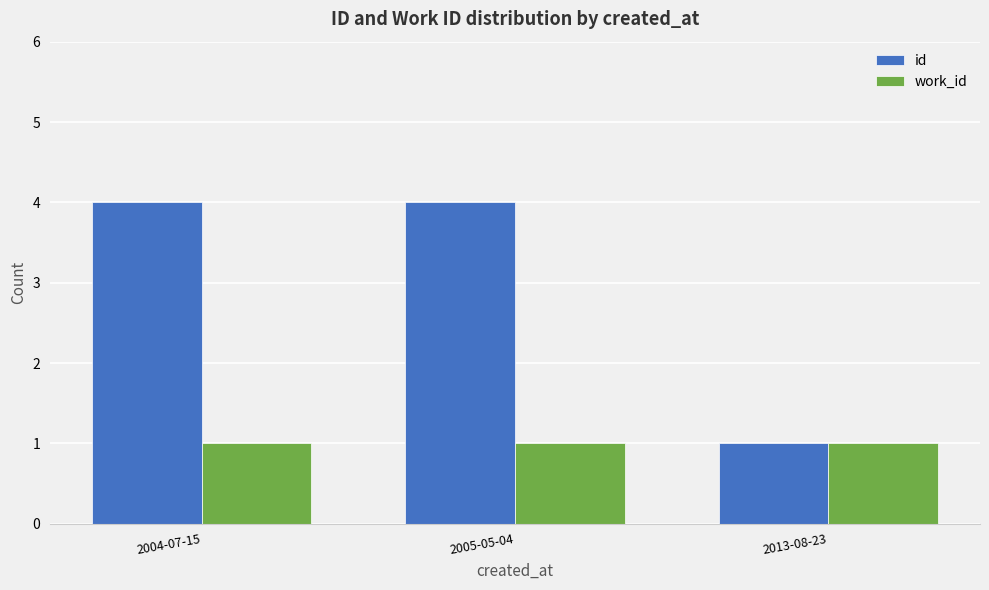

List the series in order of their peak value, highest first.

id, work_id